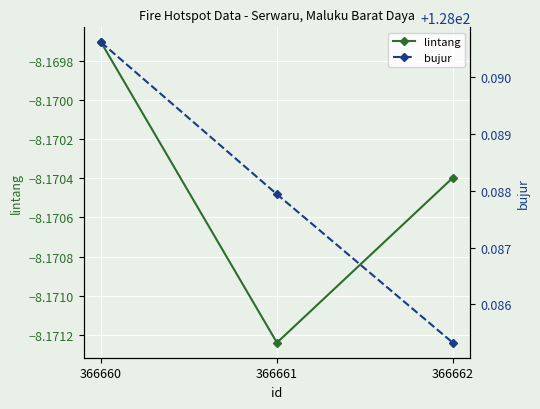

The lintang series shows -5.1 at 366661. True or false?

False